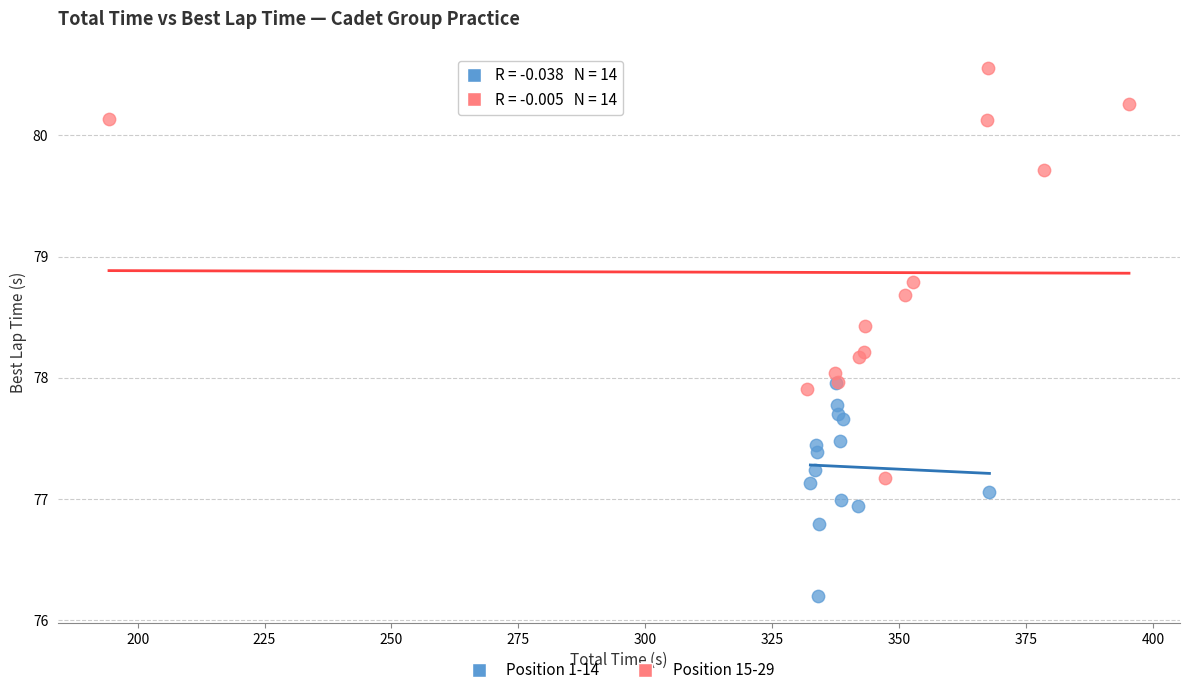

Which series has the largest Y range (max minus min)?

Position 15-29